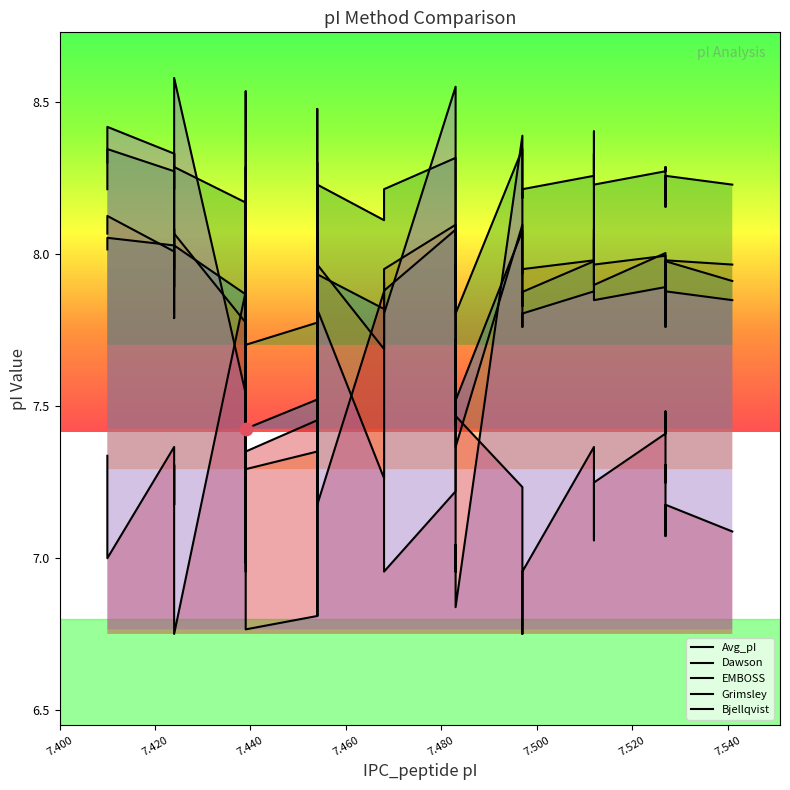

Is the value of Avg_pI at 7.439 greater than the value of EMBOSS at 7.497?

No